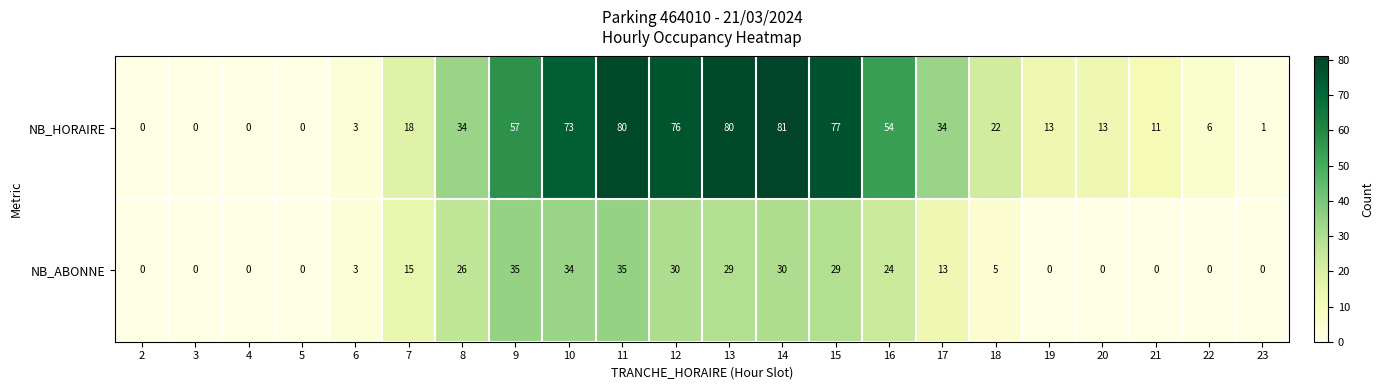

Rank the series by their maximum value, from highest to lowest.

NB_HORAIRE, NB_ABONNE